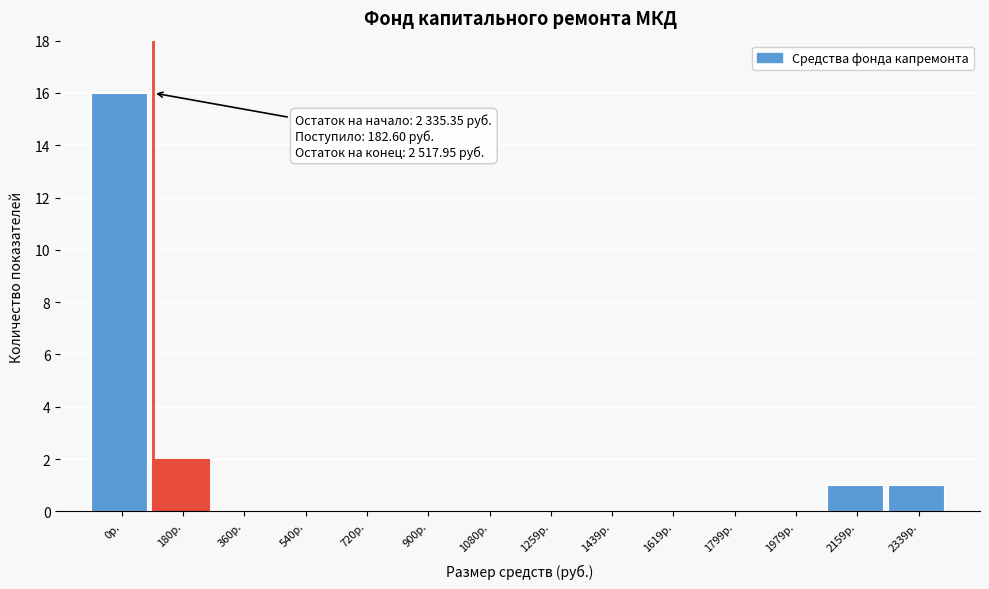

Reading right to left, extract all data points from this chart.

2339р.=1	2159р.=1	1979р.=0	1799р.=0	1619р.=0	1439р.=0	1259р.=0	1080р.=0	900р.=0	720р.=0	540р.=0	360р.=0	180р.=2	0р.=16